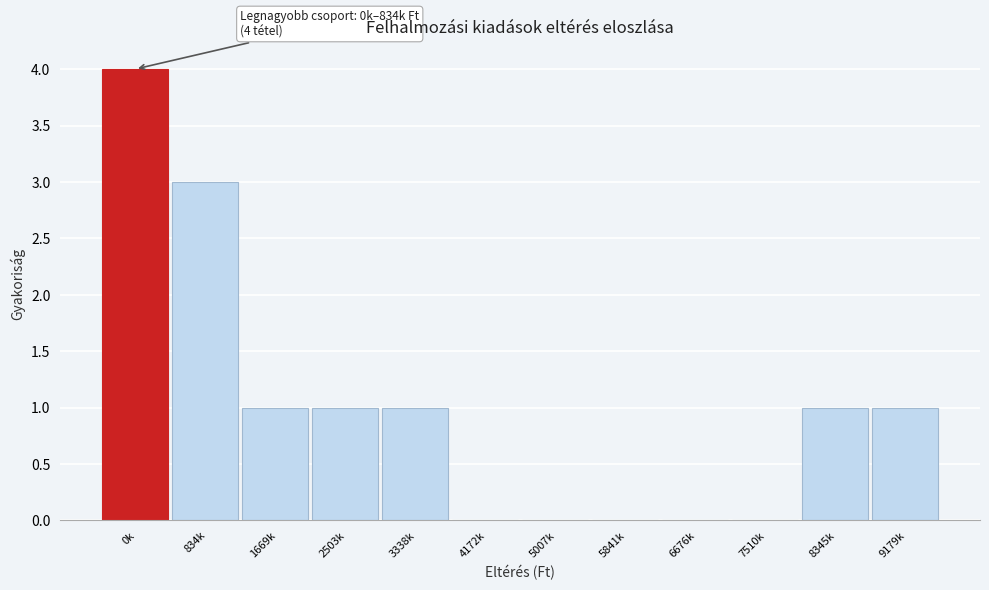

Reading left to right, transcribe all the data shown in this chart.

0k=4	834k=3	1669k=1	2503k=1	3338k=1	4172k=0	5007k=0	5841k=0	6676k=0	7510k=0	8345k=1	9179k=1